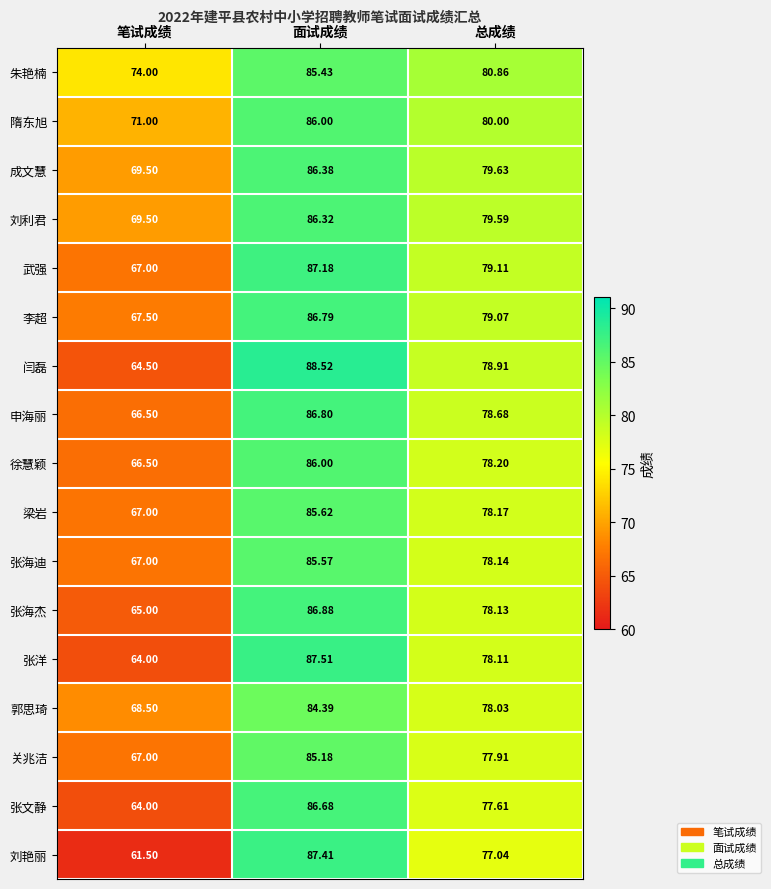

What is the total value across all series at 笔试成绩?

1140.0